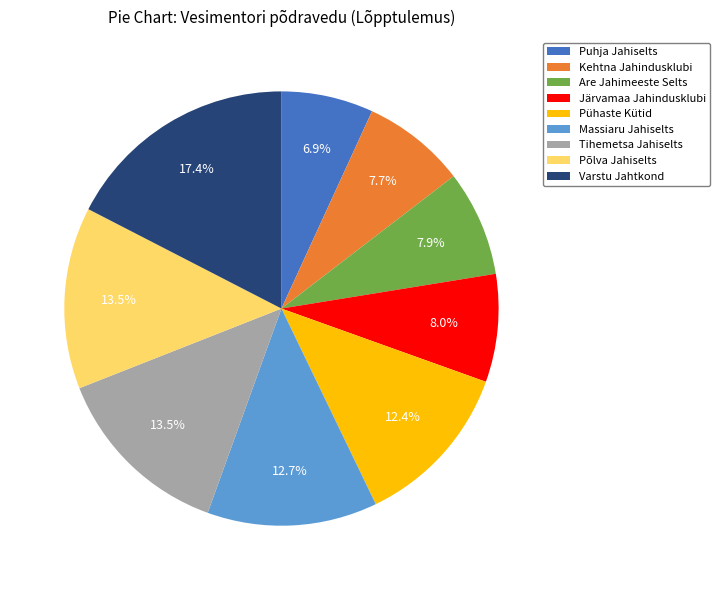

Which category has the biggest portion of the pie?

Varstu Jahtkond